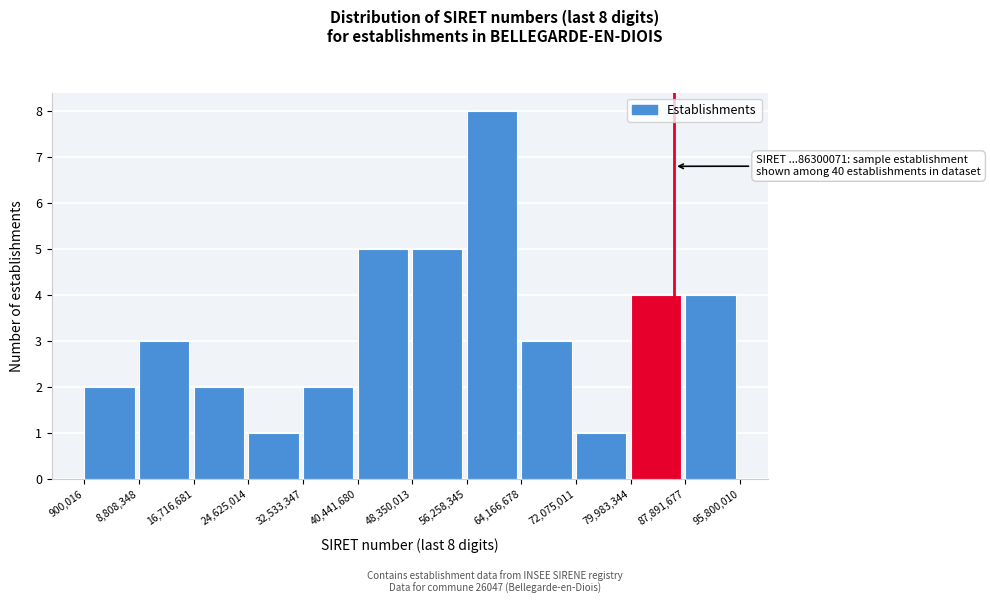

Which range on the x-axis has the tallest bar?

56,258,345 to 64,166,678